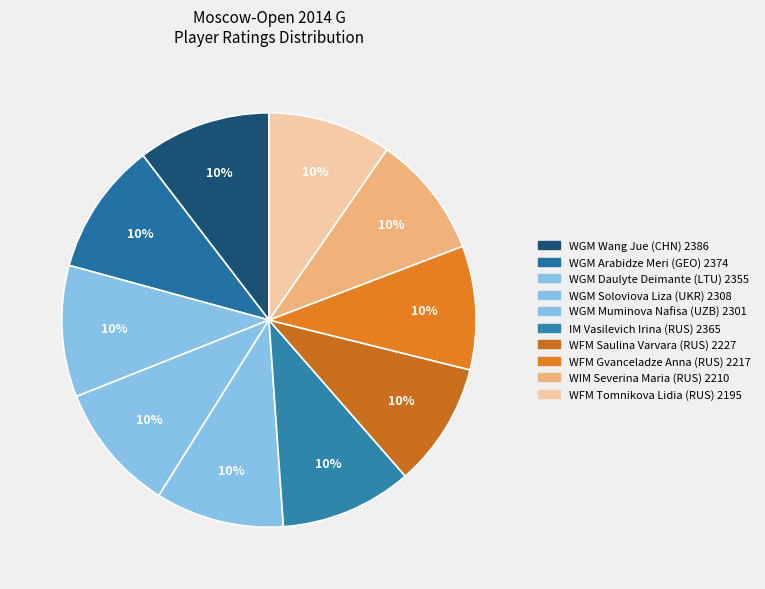

How many slices are in this pie chart?

10